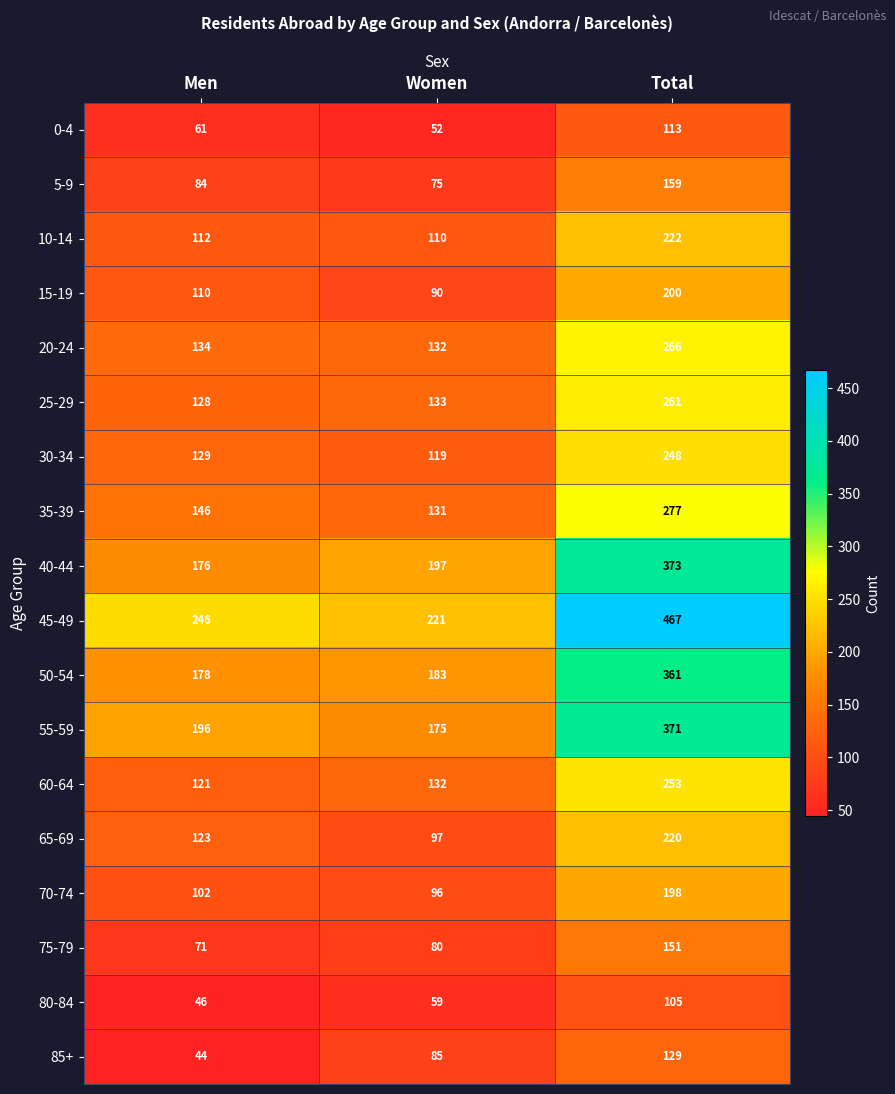

Rank the series by their maximum value, from lowest to highest.

80-84, 0-4, 85+, 75-79, 5-9, 70-74, 15-19, 65-69, 10-14, 30-34, 60-64, 25-29, 20-24, 35-39, 50-54, 55-59, 40-44, 45-49